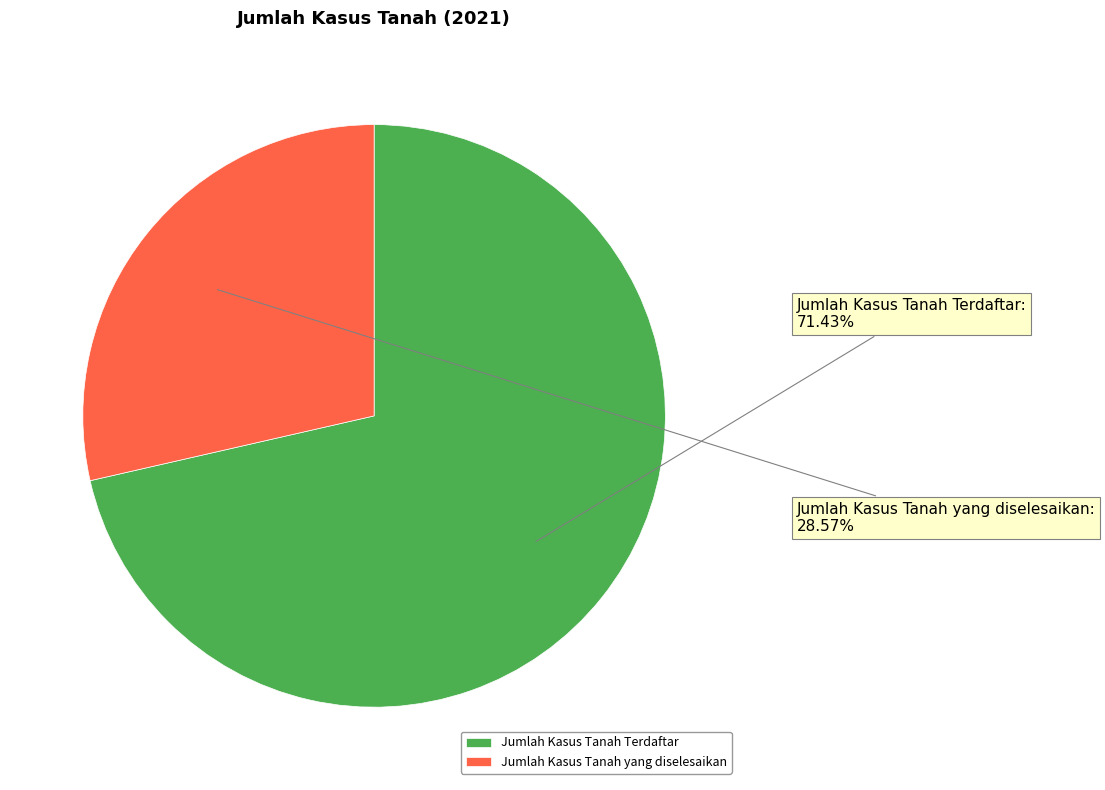

How many segments does this pie chart have?

2